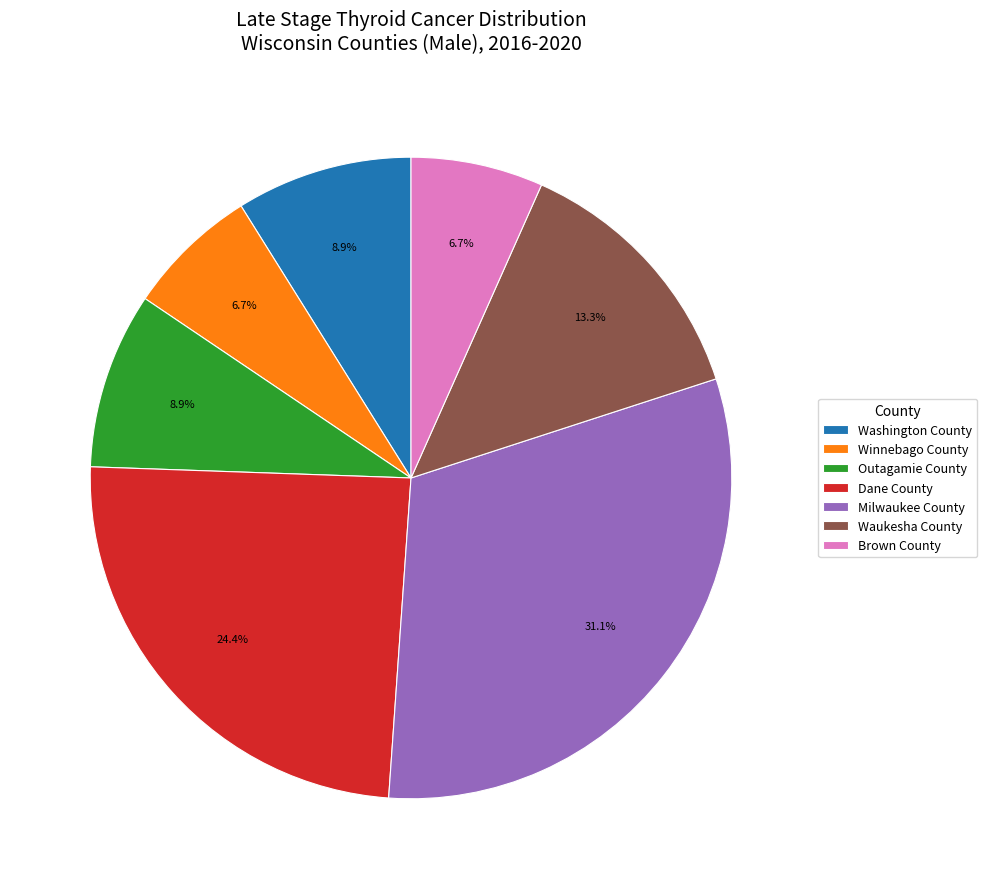

What percentage is NOT represented by Waukesha County?

86.7%